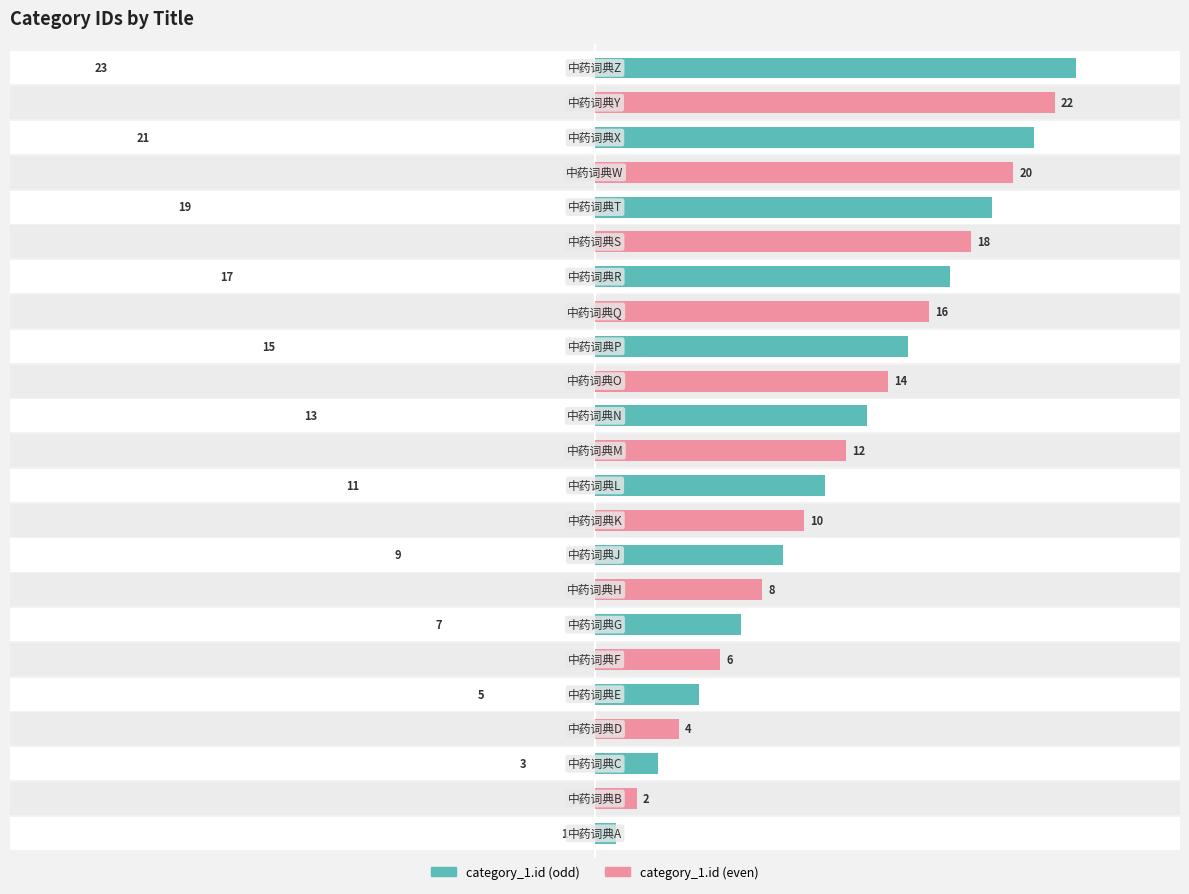

Between 20 and 21, which series saw the biggest shift?

category_1.id (even)